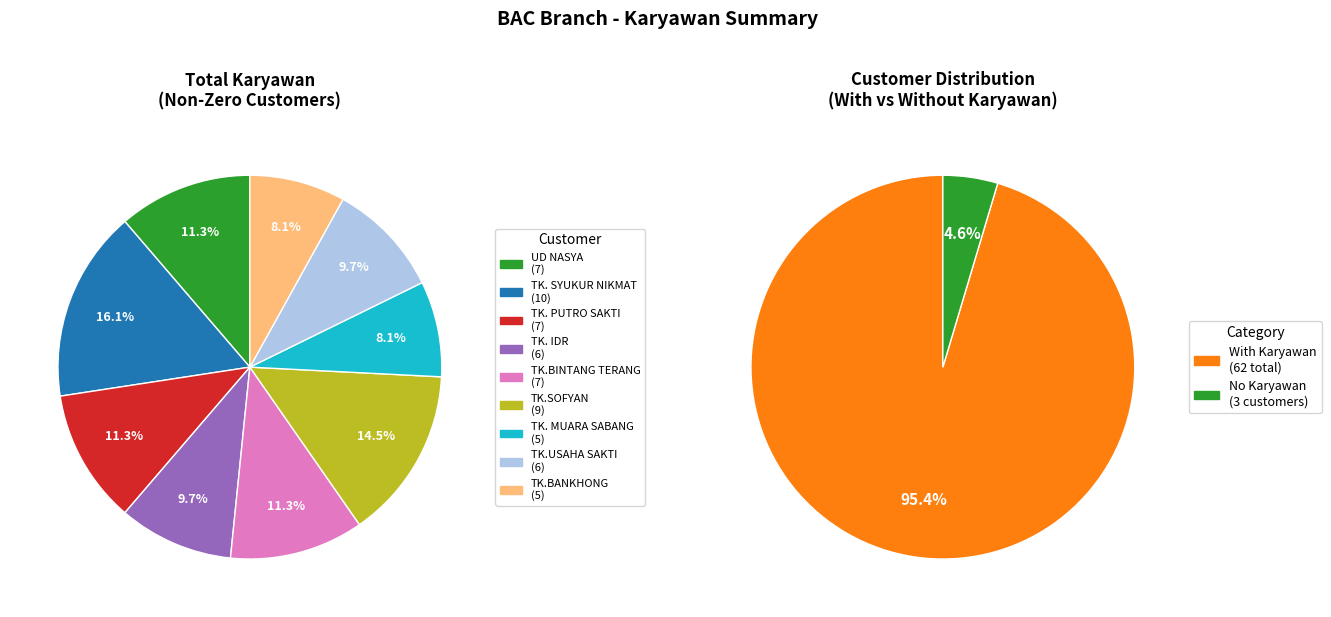

What percentage is the TK. MUARA SABANG slice, to the nearest percent?

8%